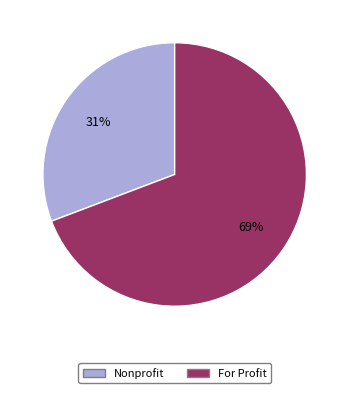

Which slice is the smallest?

Nonprofit